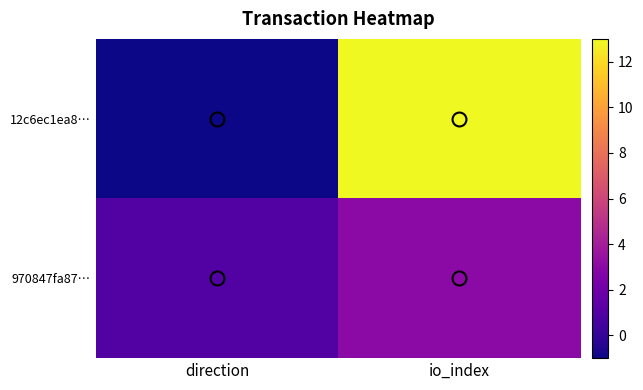

How many distinct data groups are displayed?

2